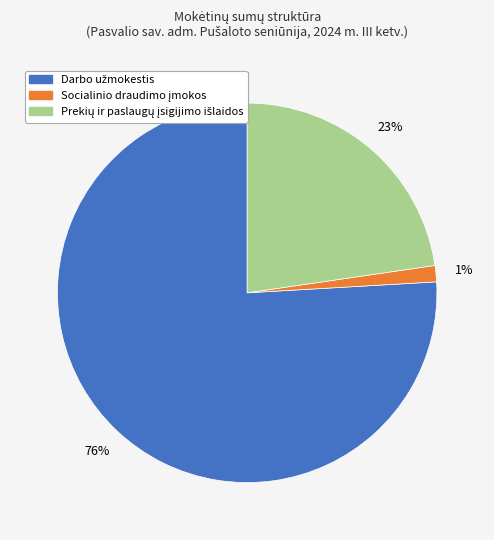

How many segments does this pie chart have?

3